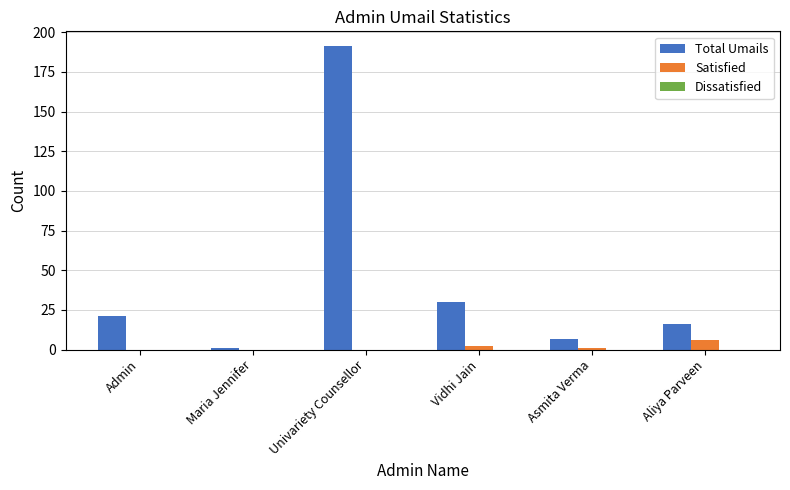

Is the value of Satisfied at Asmita Verma greater than the value of Total Umails at Vidhi Jain?

No